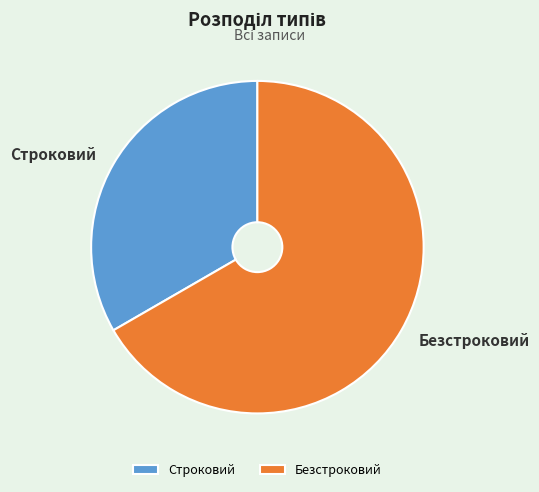

Do Безстроковий and Строковий together represent more than half of the pie?

Yes